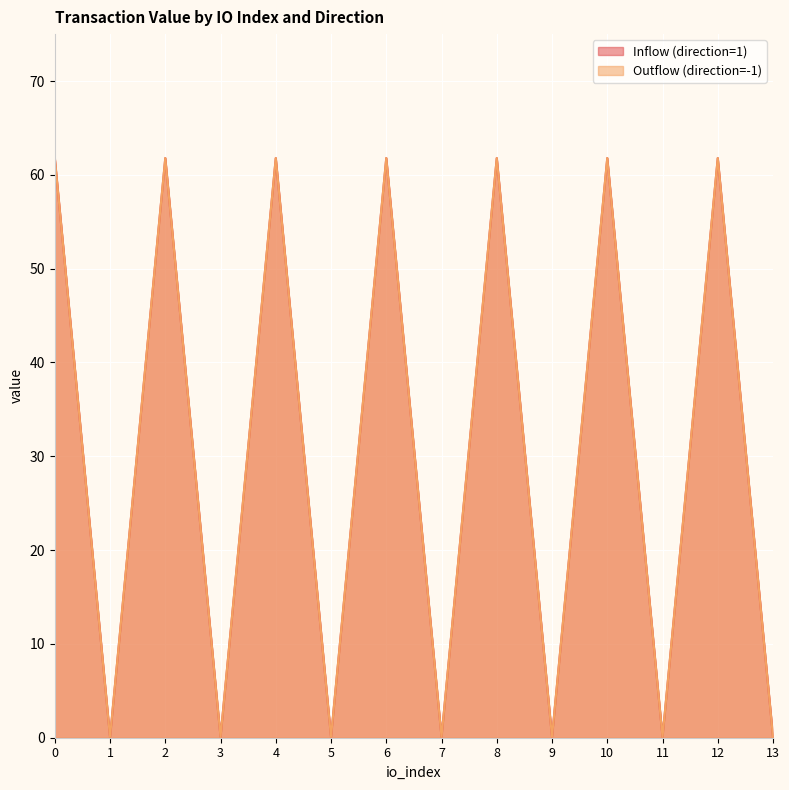

How many lines are shown in the chart?

2